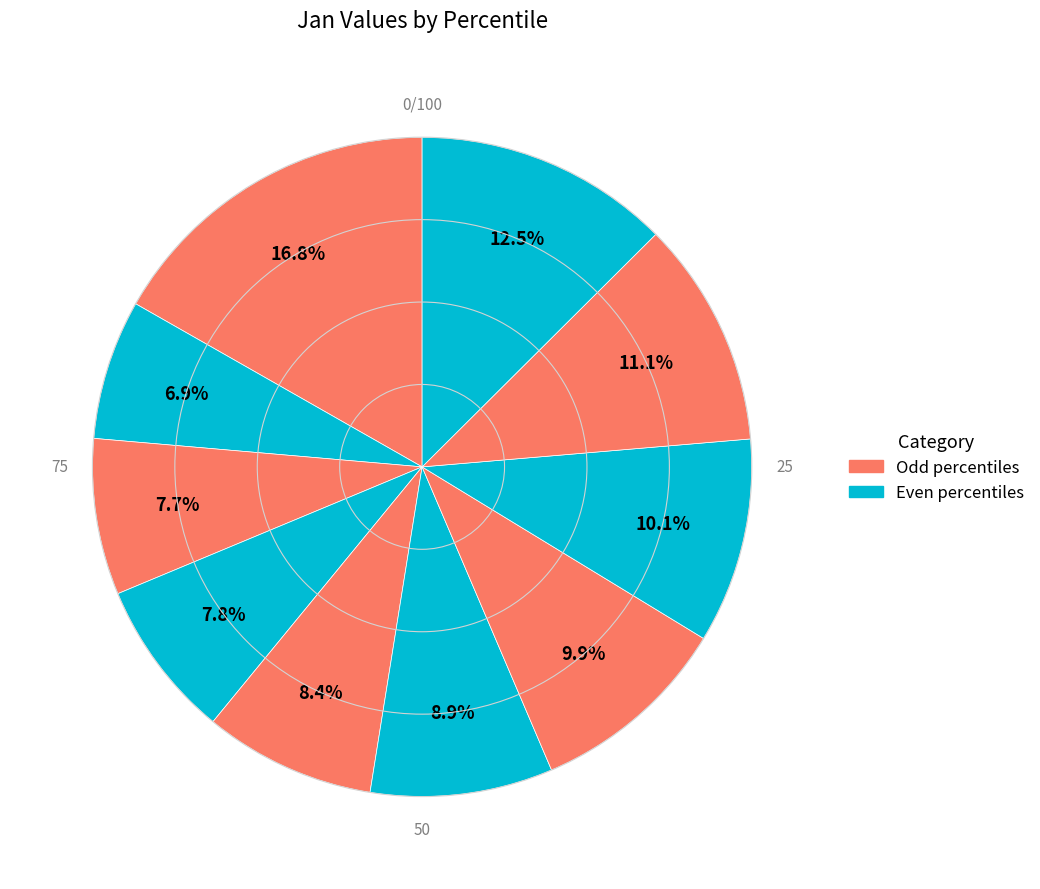

How many slices are in this pie chart?

10